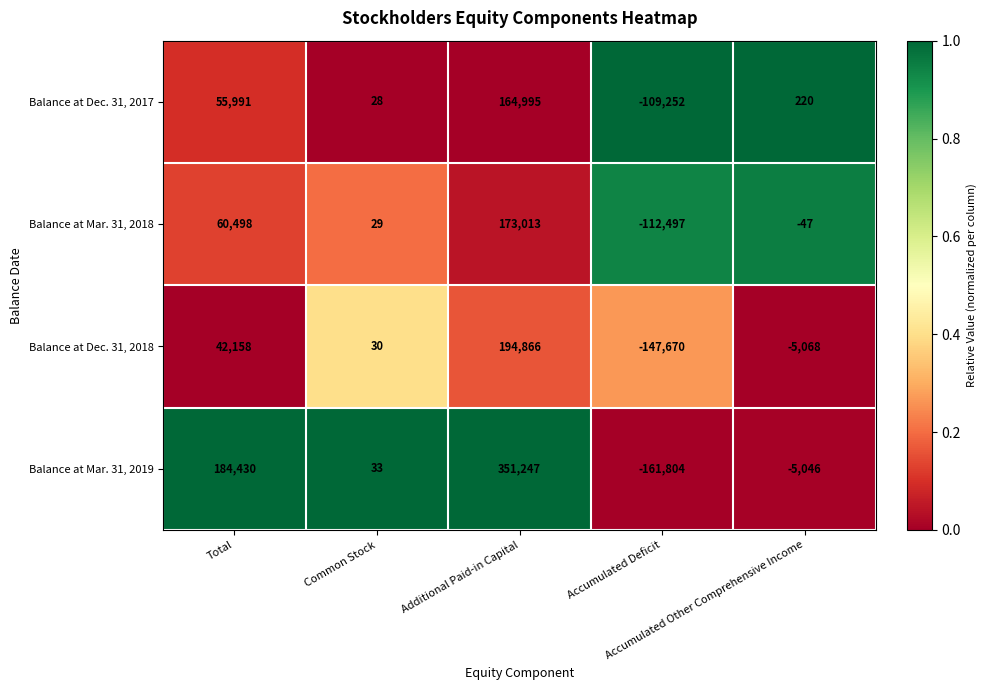

What is the spread (max minus min) of values at Accumulated Other Comprehensive Income?

5288